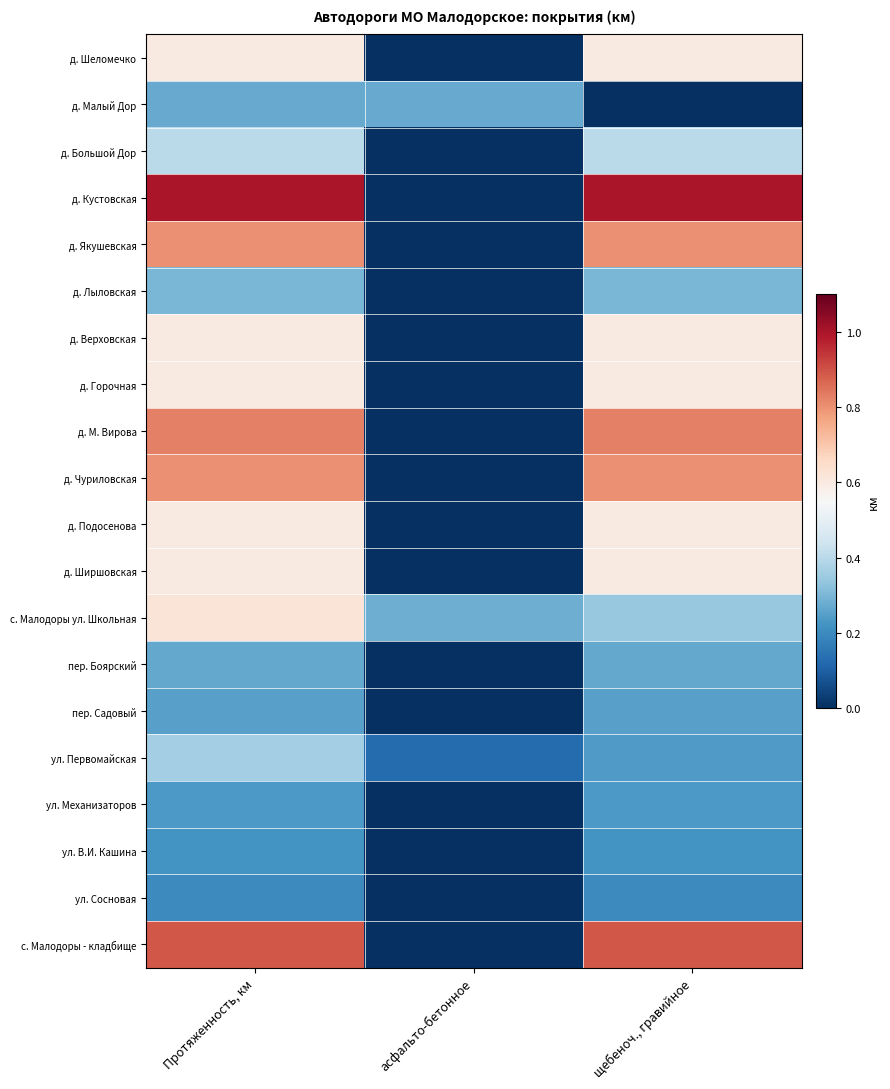

Reading left to right, what are all the values shown in this chart?

д. Шеломечко: Протяженность, км=0.6	асфальто-бетонное=0.0	щебеноч., гравийное=0.6
д. Малый Дор: Протяженность, км=0.3	асфальто-бетонное=0.3	щебеноч., гравийное=0.0
д. Большой Дор: Протяженность, км=0.4	асфальто-бетонное=0.0	щебеноч., гравийное=0.4
д. Кустовская: Протяженность, км=1.0	асфальто-бетонное=0.0	щебеноч., гравийное=1.0
д. Якушевская: Протяженность, км=0.8	асфальто-бетонное=0.0	щебеноч., гравийное=0.8
д. Лыловская: Протяженность, км=0.3	асфальто-бетонное=0.0	щебеноч., гравийное=0.3
д. Верховская: Протяженность, км=0.6	асфальто-бетонное=0.0	щебеноч., гравийное=0.6
д. Горочная: Протяженность, км=0.6	асфальто-бетонное=0.0	щебеноч., гравийное=0.6
д. М. Вирова: Протяженность, км=0.8	асфальто-бетонное=0.0	щебеноч., гравийное=0.8
д. Чуриловская: Протяженность, км=0.8	асфальто-бетонное=0.0	щебеноч., гравийное=0.8
д. Подосенова: Протяженность, км=0.6	асфальто-бетонное=0.0	щебеноч., гравийное=0.6
д. Ширшовская: Протяженность, км=0.6	асфальто-бетонное=0.0	щебеноч., гравийное=0.6
с. Малодоры ул. Школьная: Протяженность, км=0.6	асфальто-бетонное=0.3	щебеноч., гравийное=0.3
пер. Боярский: Протяженность, км=0.3	асфальто-бетонное=0.0	щебеноч., гравийное=0.3
пер. Садовый: Протяженность, км=0.2	асфальто-бетонное=0.0	щебеноч., гравийное=0.2
ул. Первомайская: Протяженность, км=0.4	асфальто-бетонное=0.1	щебеноч., гравийное=0.2
ул. Механизаторов: Протяженность, км=0.2	асфальто-бетонное=0.0	щебеноч., гравийное=0.2
ул. В.И. Кашина: Протяженность, км=0.2	асфальто-бетонное=0.0	щебеноч., гравийное=0.2
ул. Сосновая: Протяженность, км=0.2	асфальто-бетонное=0.0	щебеноч., гравийное=0.2
с. Малодоры - кладбище: Протяженность, км=0.9	асфальто-бетонное=0.0	щебеноч., гравийное=0.9